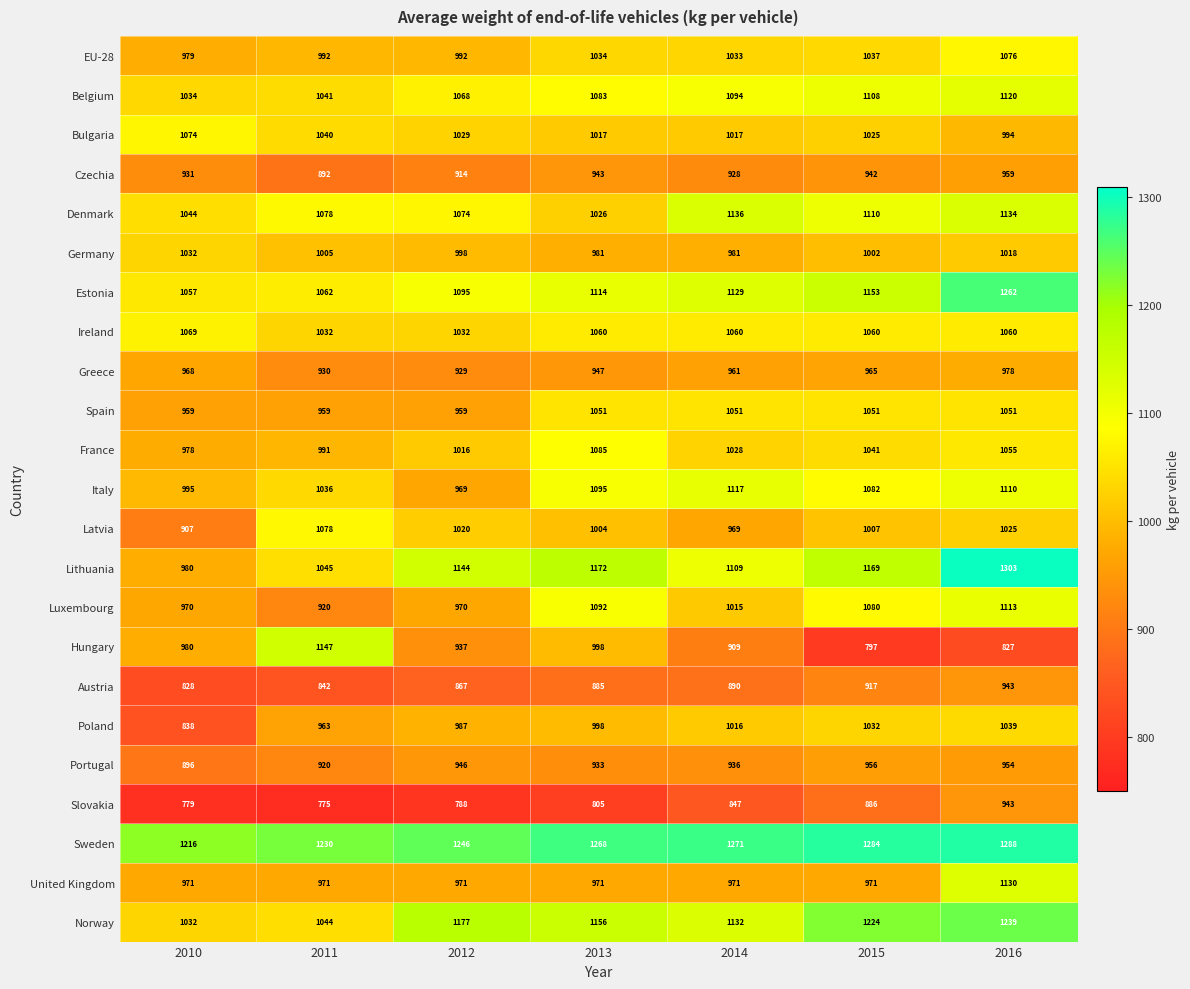

Between 2013 and 2016, which series saw the biggest shift?

Hungary